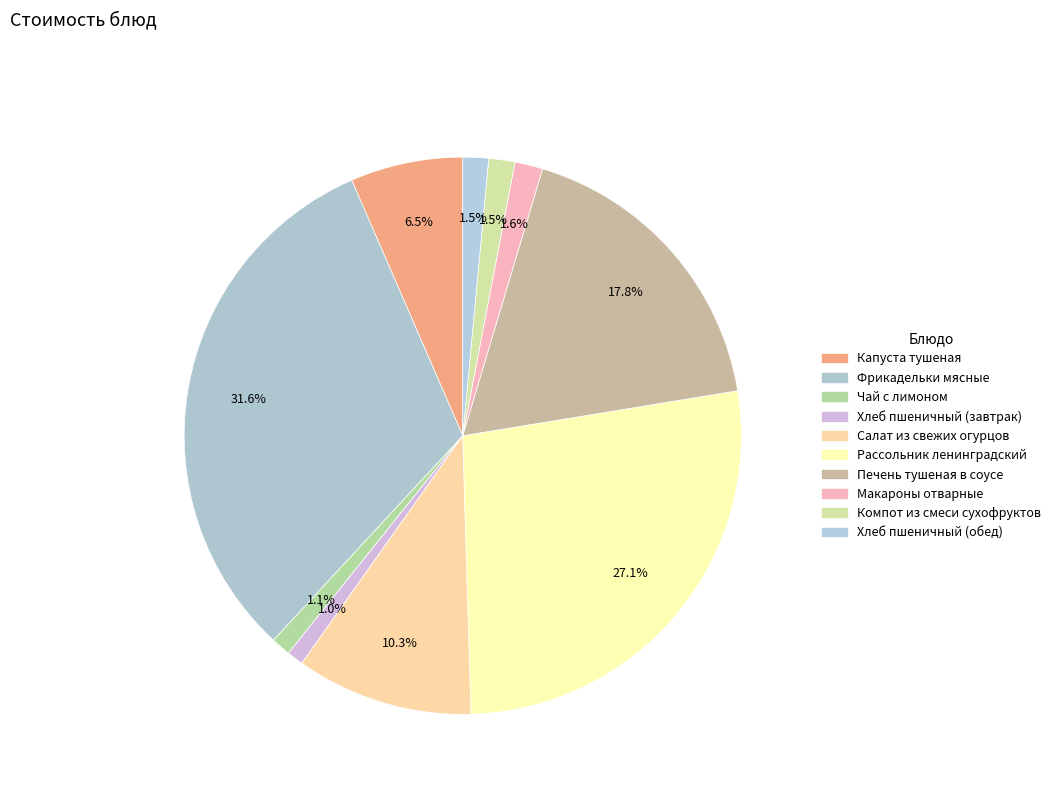

Does Рассольник ленинградский represent more than half of the total?

No